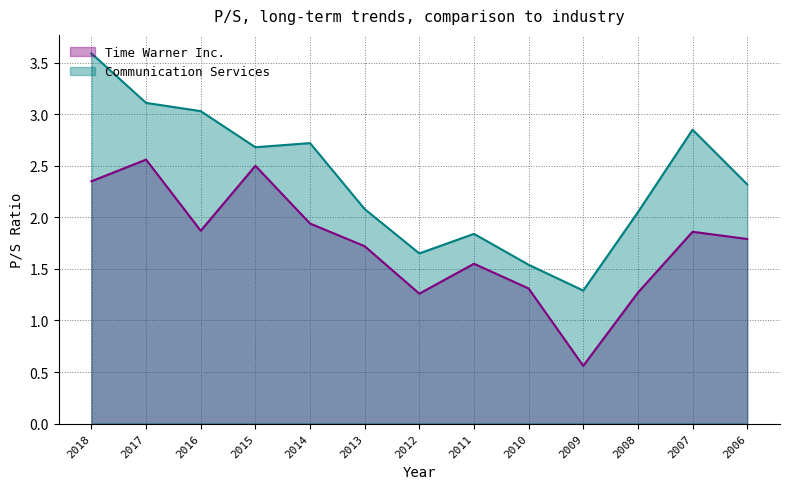

What is the sum of all Communication Services values?

30.8